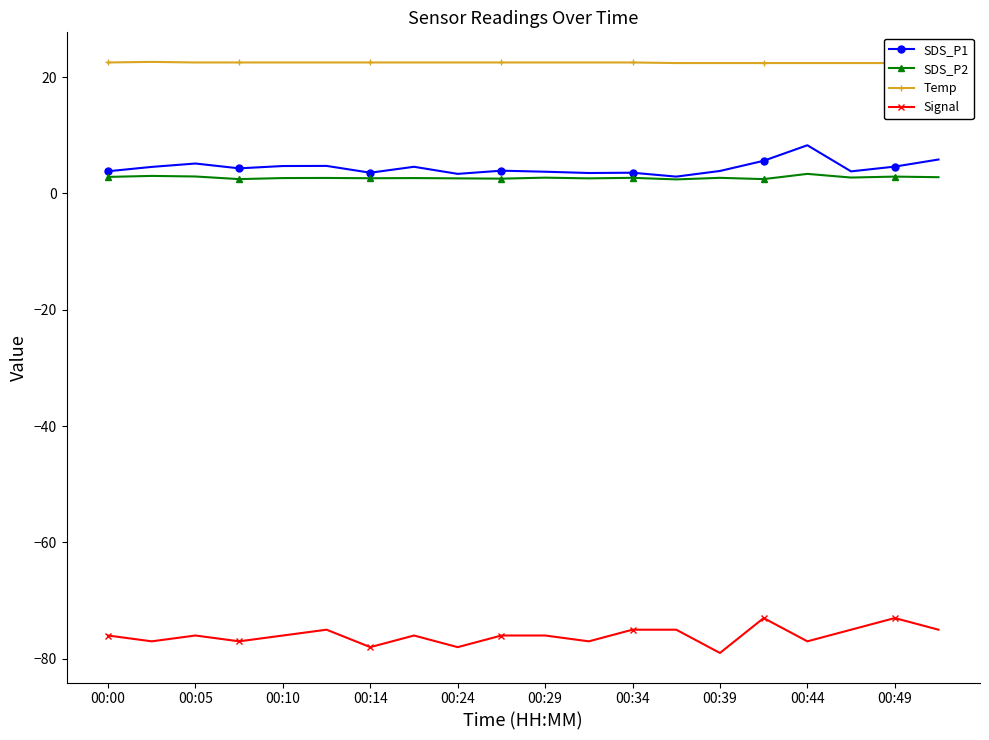

At 15, list the series in order from smallest to largest.

Signal, SDS_P2, SDS_P1, Temp